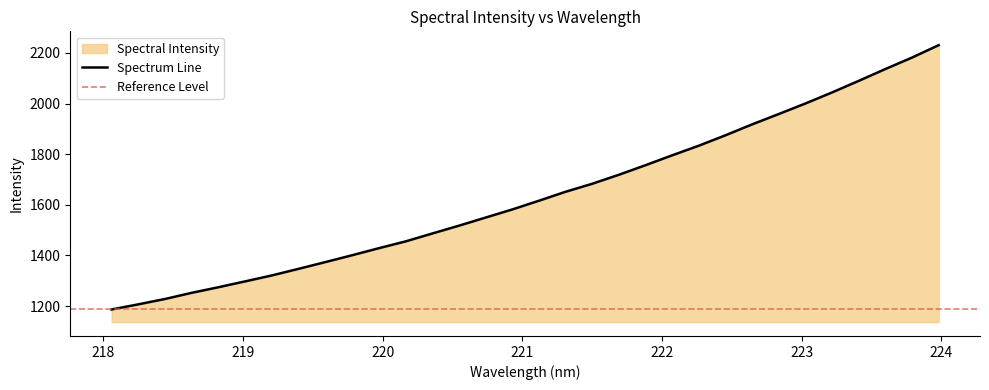

What is the difference between the values at 219.589 and 223.2172?

670.1